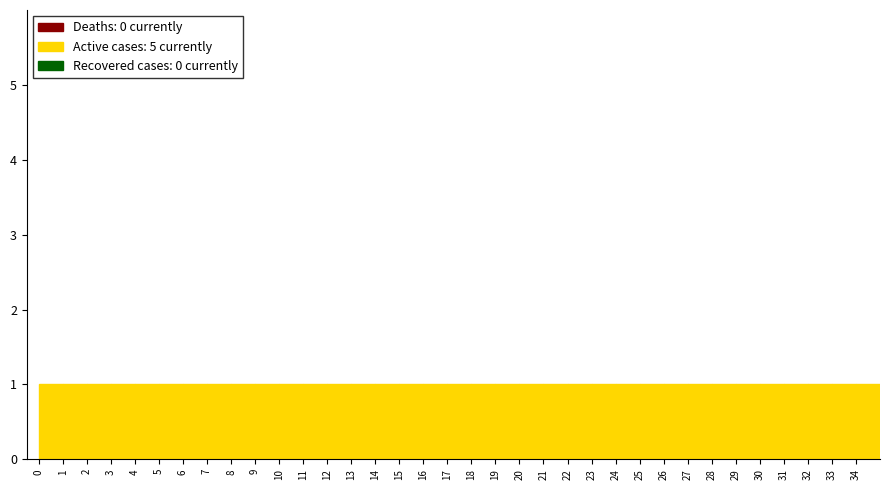

Reading left to right, list every bar in this chart as the range it spans on the x-axis followed by its height. The values are not printed on the chart, so give them approximately, as read against the axis.

0 to 1: 1
1 to 2: 1
2 to 3: 1
3 to 4: 1
4 to 5: 1
5 to 6: 1
6 to 7: 1
7 to 8: 1
8 to 9: 1
9 to 10: 1
10 to 11: 1
11 to 12: 1
12 to 13: 1
13 to 14: 1
14 to 15: 1
15 to 16: 1
16 to 17: 1
17 to 18: 1
18 to 19: 1
19 to 20: 1
20 to 21: 1
21 to 22: 1
22 to 23: 1
23 to 24: 1
24 to 25: 1
25 to 26: 1
26 to 27: 1
27 to 28: 1
28 to 29: 1
29 to 30: 1
30 to 31: 1
31 to 32: 1
32 to 33: 1
33 to 34: 1
34 to 35: 1